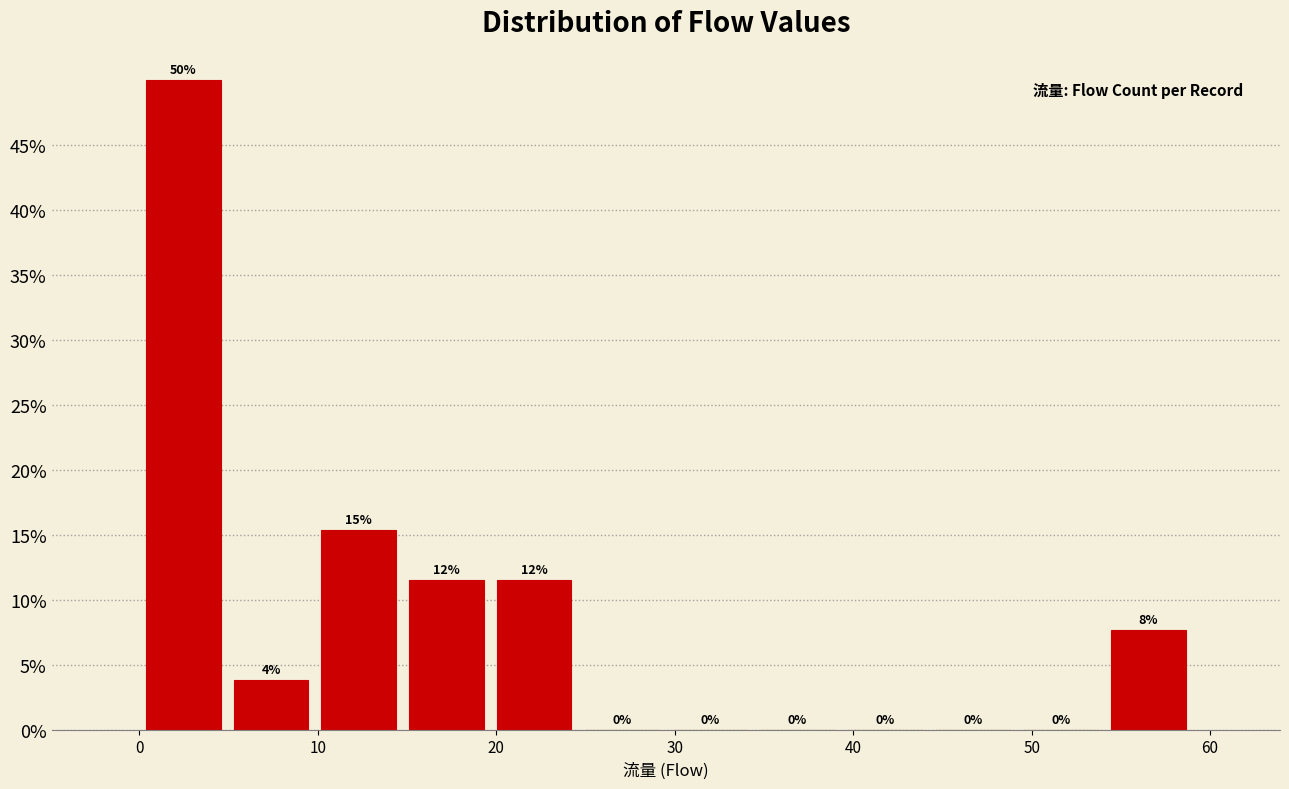

Over which range of the x-axis is the bar tallest?

0 to 5